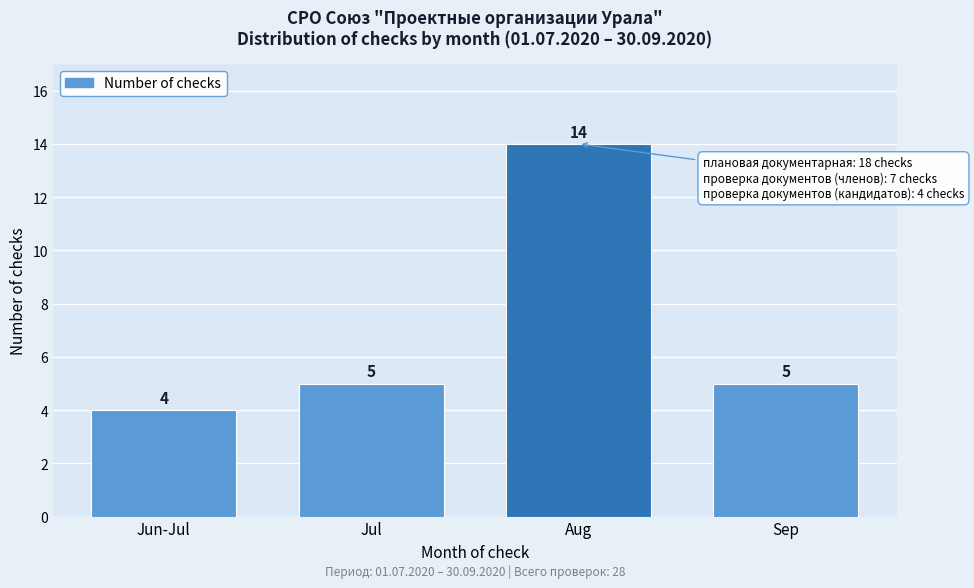

Reading right to left, transcribe all the data shown in this chart.

5	14	5	4